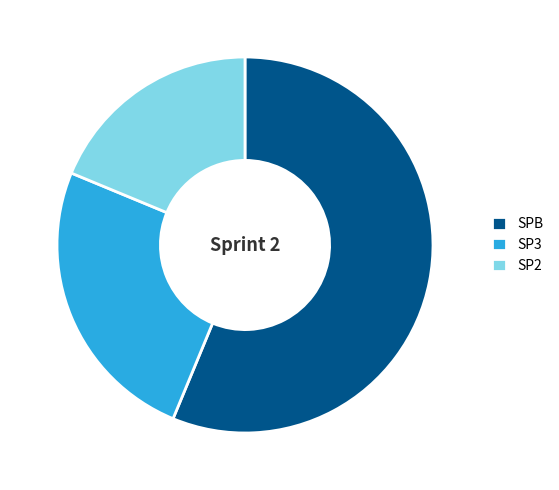

How many segments does this pie chart have?

3